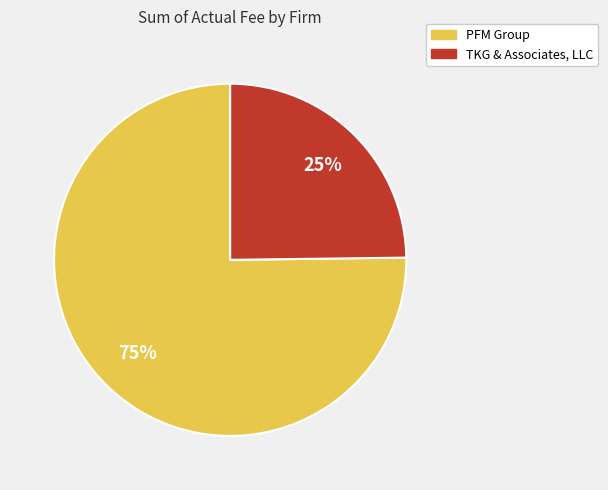

To the nearest percent, what is the difference between the largest and smallest slice percentages?

50%